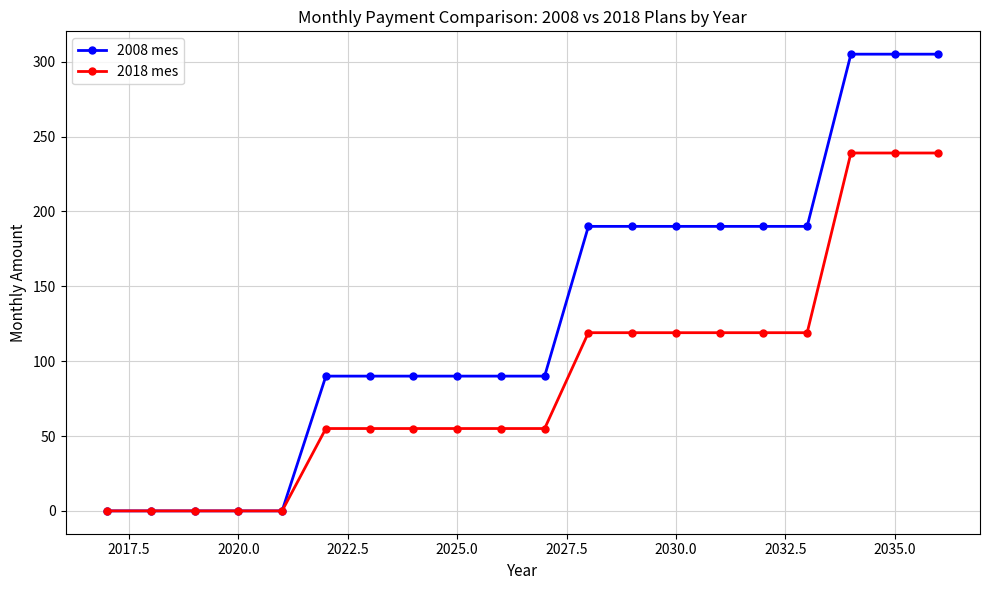

What is the value of the 2008 mes point at the 14th from the left?

190